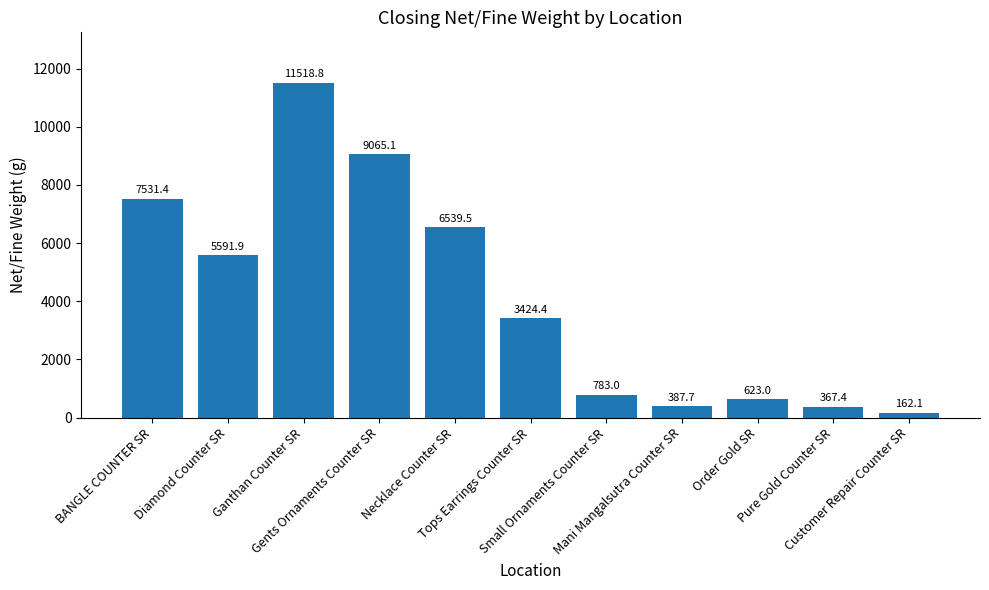

What is the ratio of the value at Tops Earrings Counter SR to the value at Ganthan Counter SR?

0.3